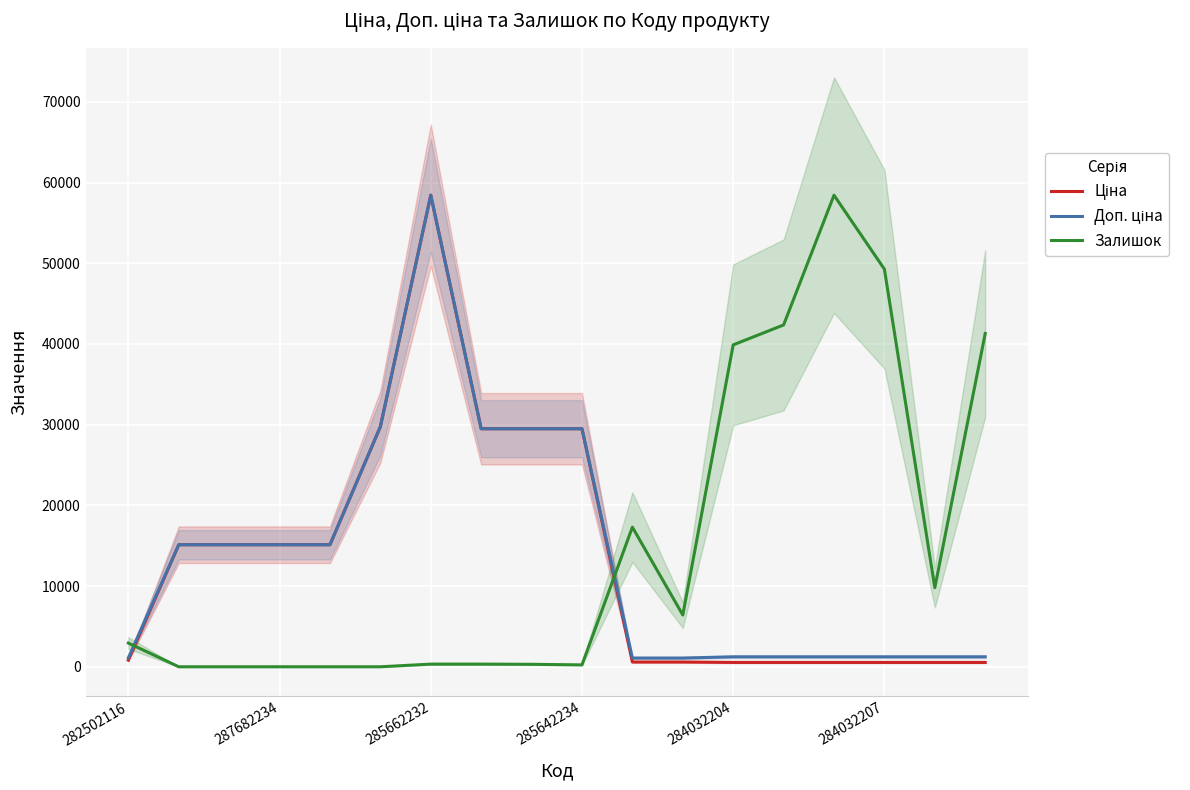

Rank the series by their average value, from lowest to highest.

Ціна, Доп. ціна, Залишок